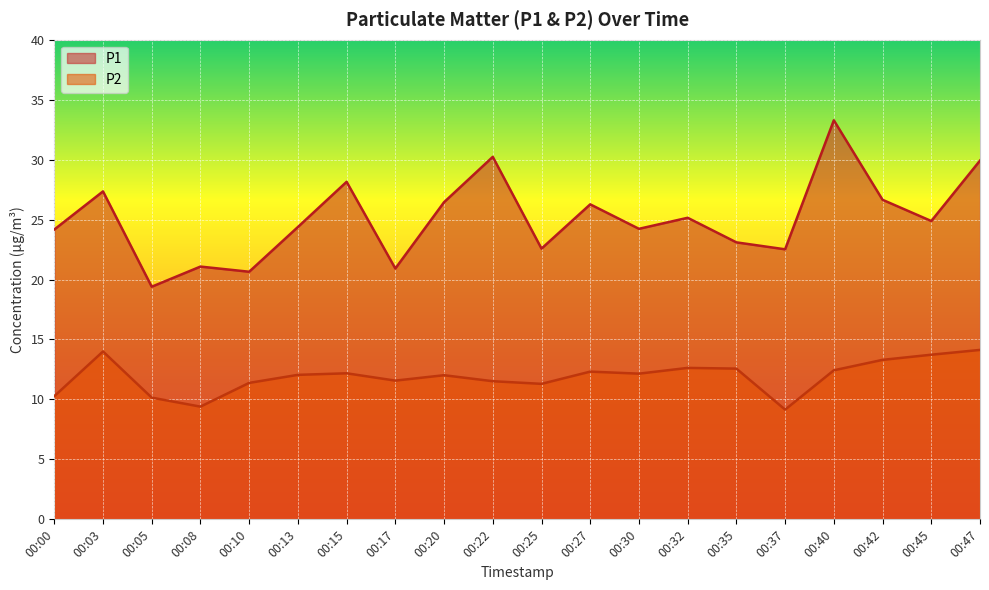

At which label is P2 closest to 11?

00:25